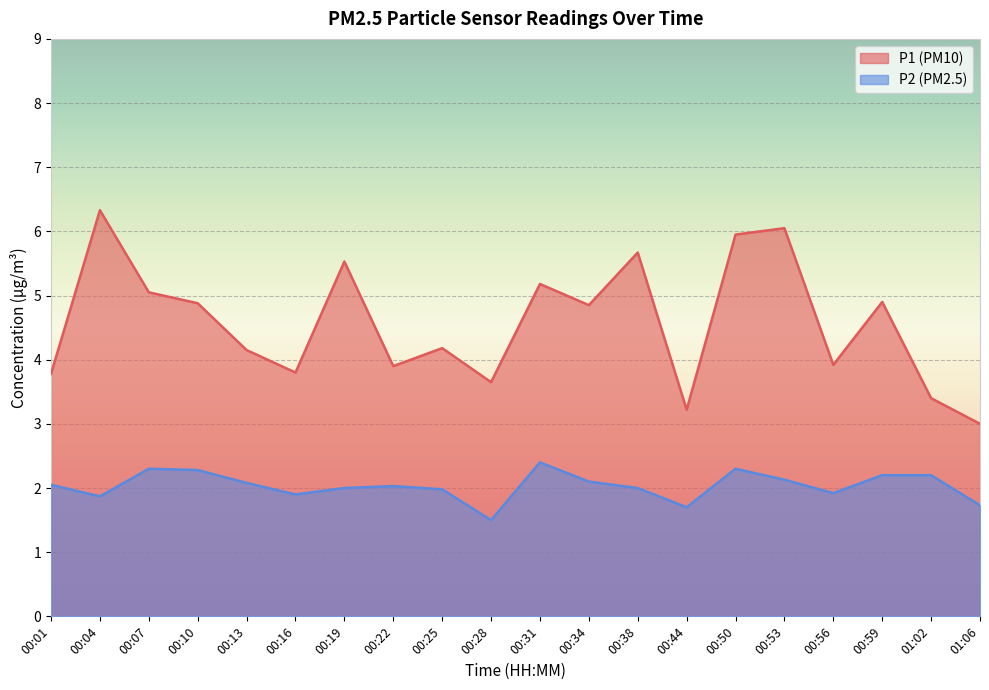

What is the total value across all series at 00:56?

5.8